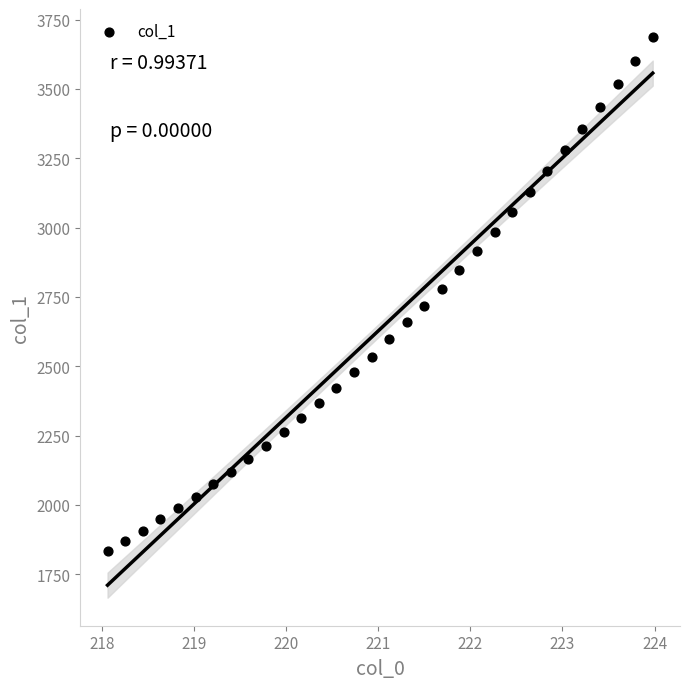

What is the range of Y values (max minus min)?

1853.9